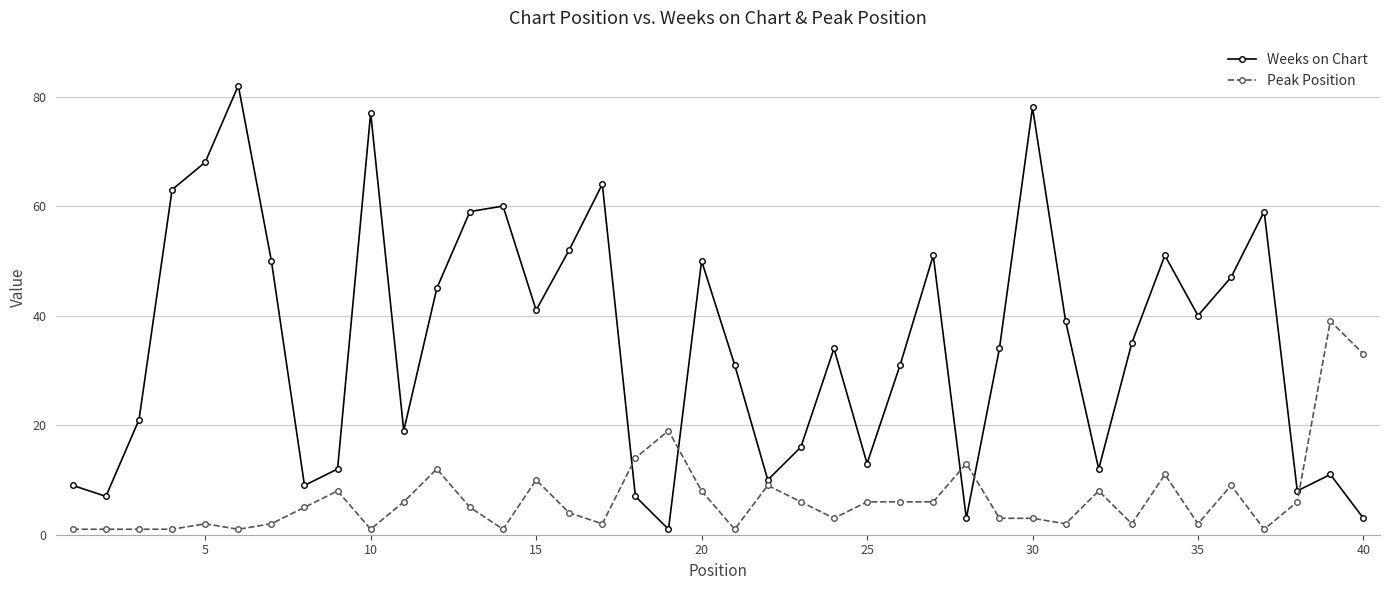

Does the chart have visible grid lines?

Yes